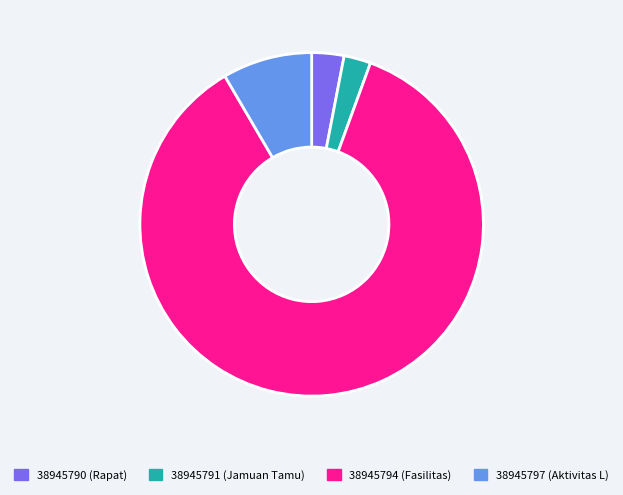

Is 38945791 the majority of the pie?

No